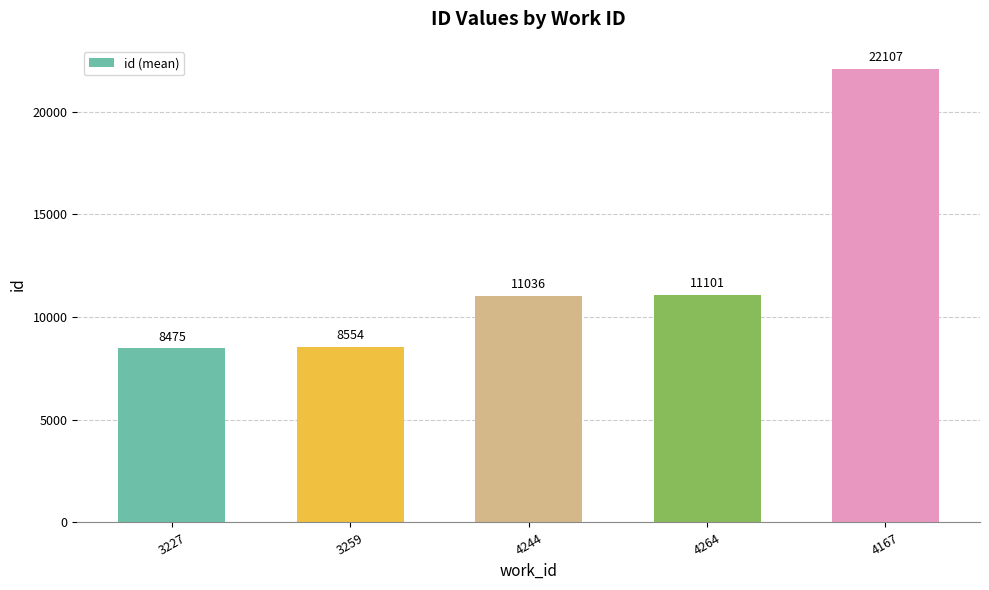

What is the label of the 3rd bar from the left?

4244